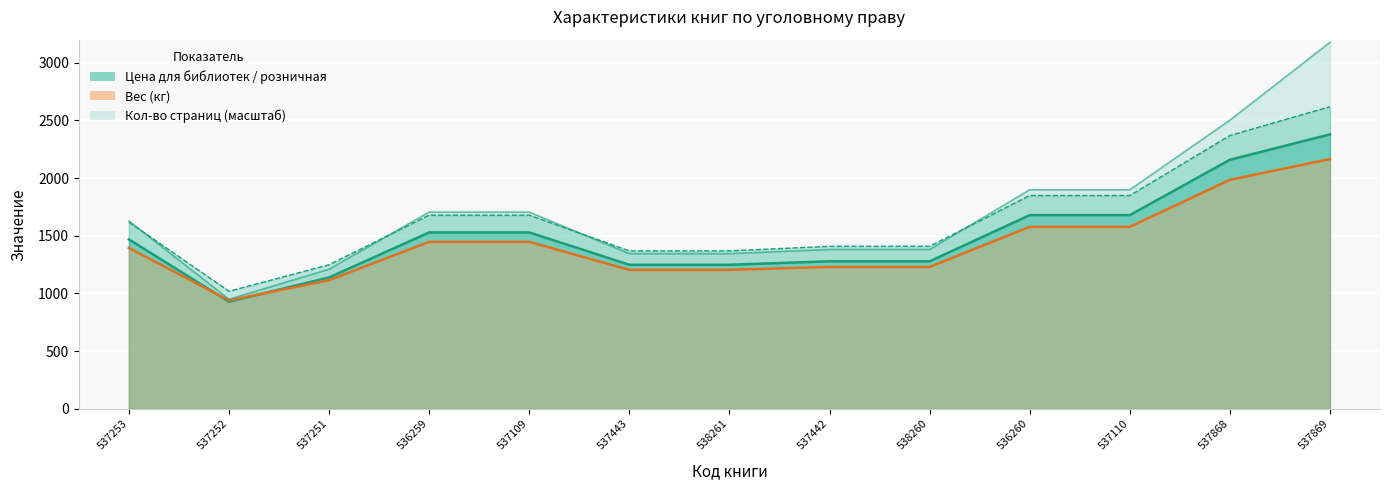

True or false: Вес (кг) and Цена розничная cross at least once.

False